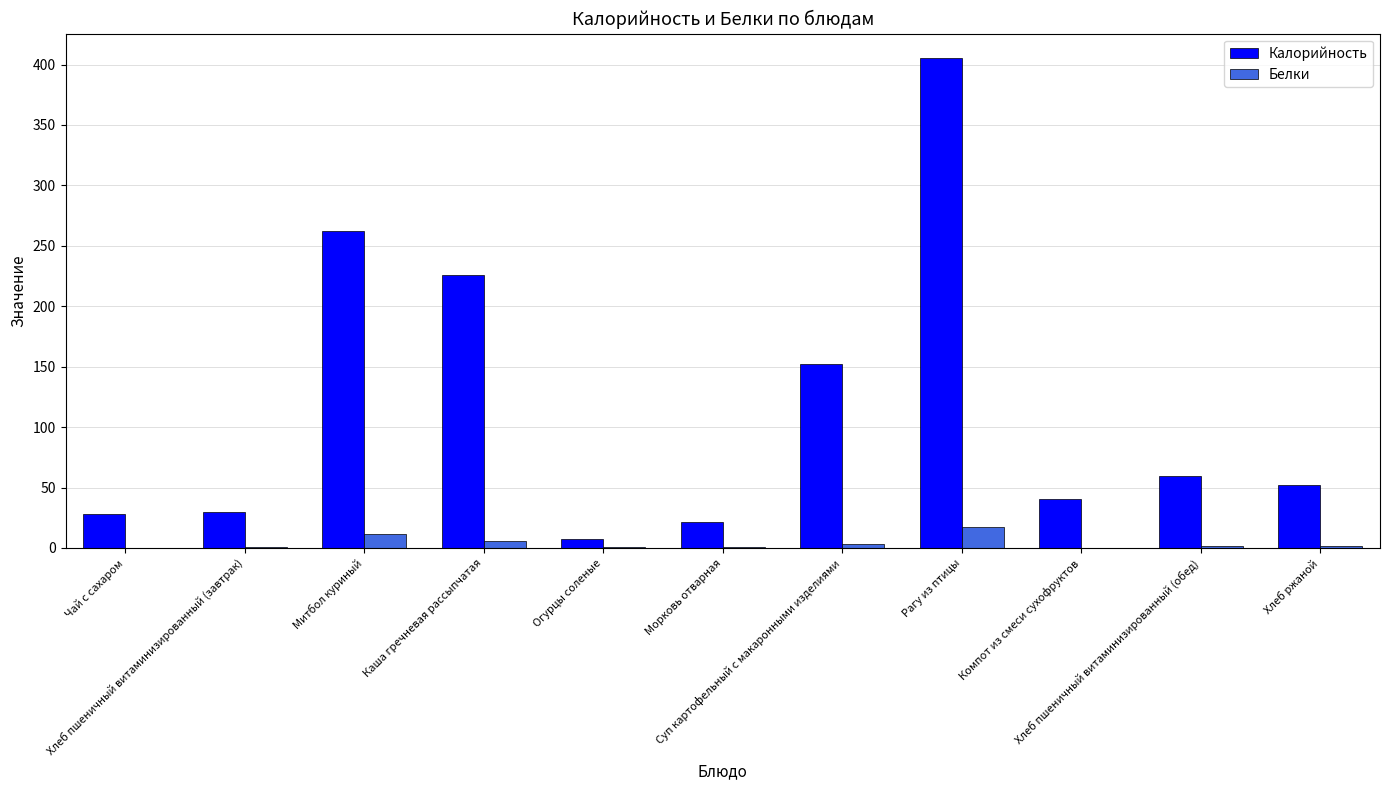

What is the sum of all Калорийность values?

1285.2